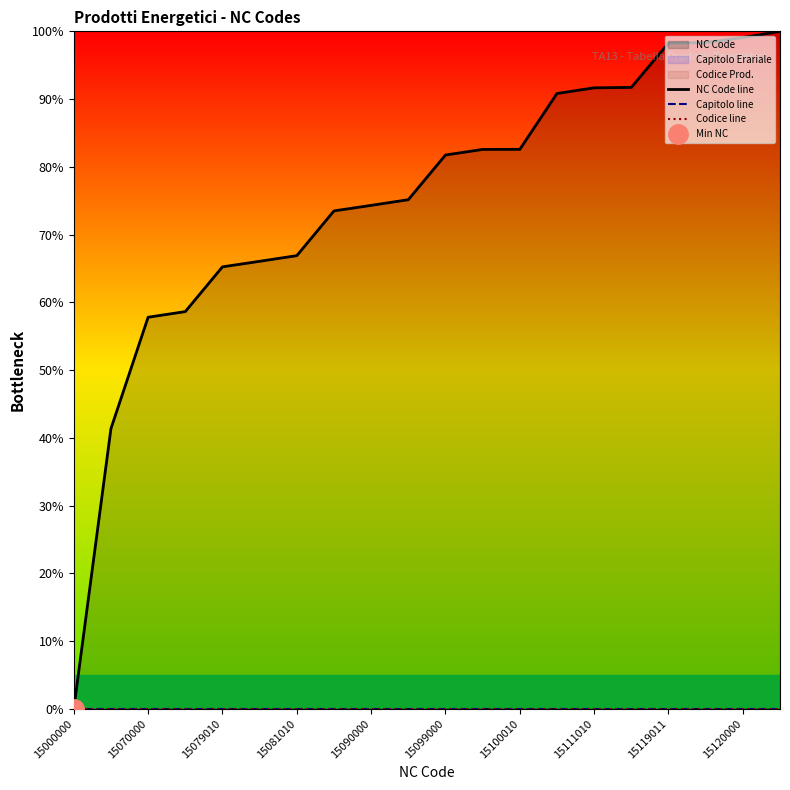

Is it true that NC Code line equals 98.3 at 15119011?

True